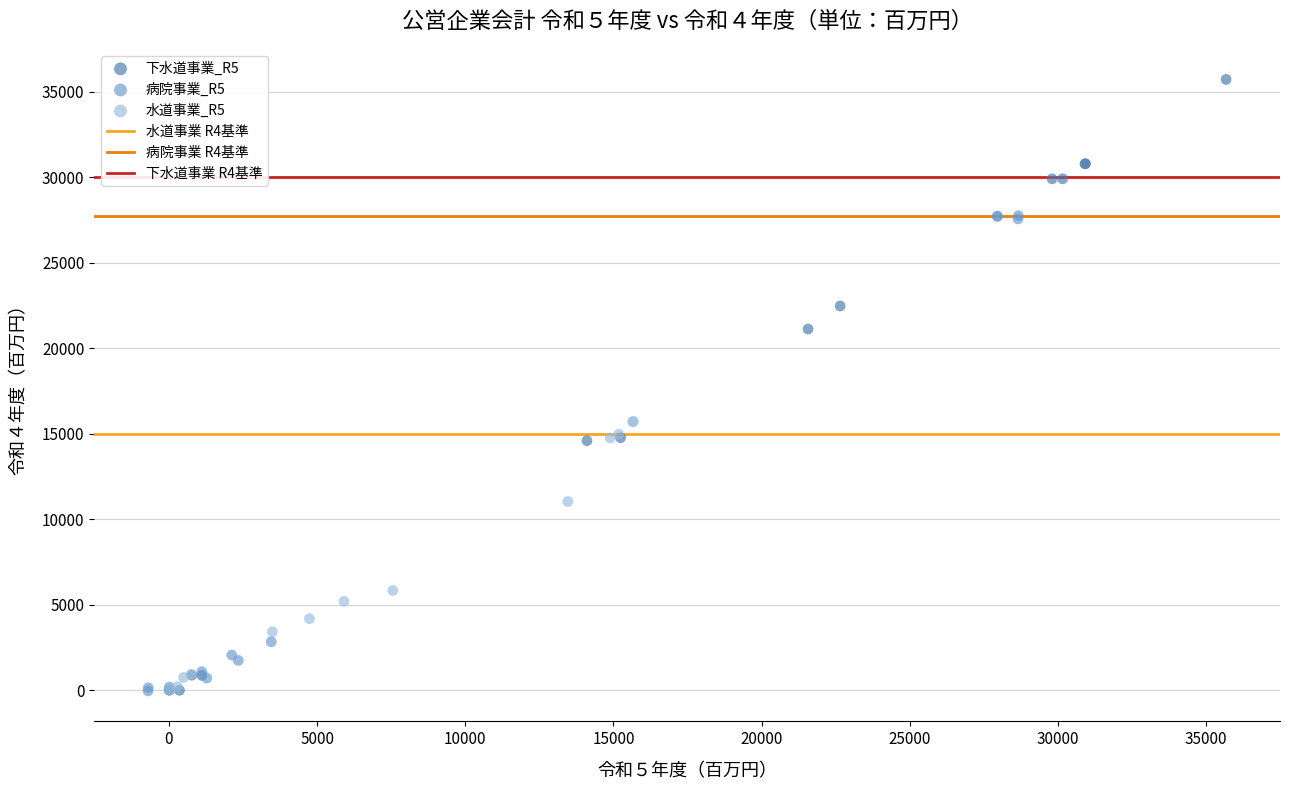

Which series has the largest Y range (max minus min)?

下水道事業_R5